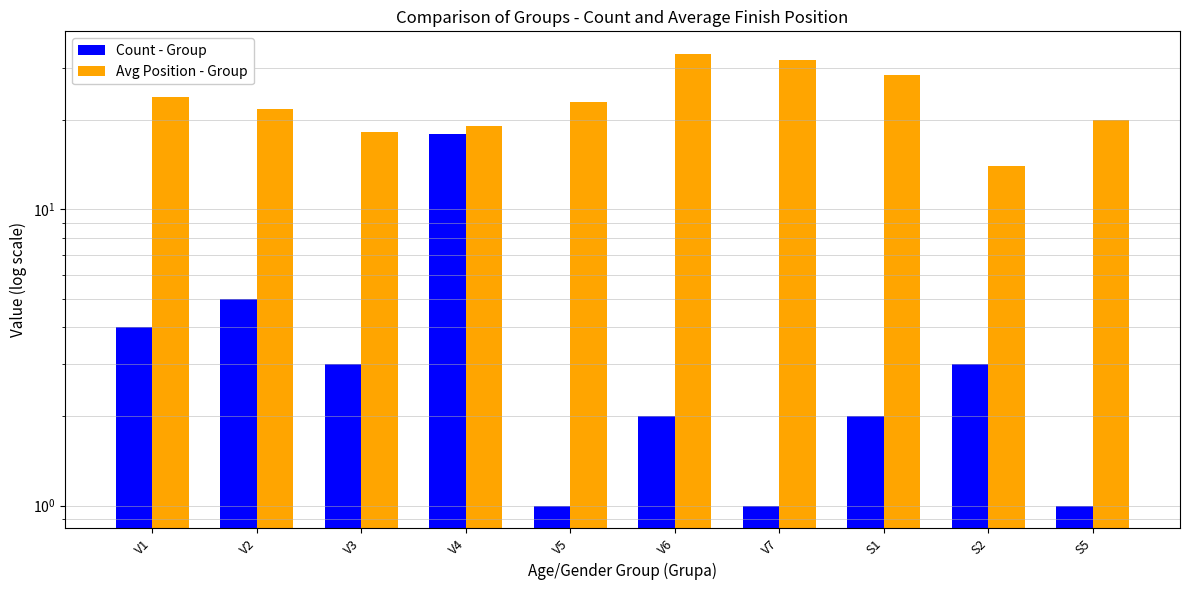

What is the sum of the Count - Group values at V1 and S5?

5.0